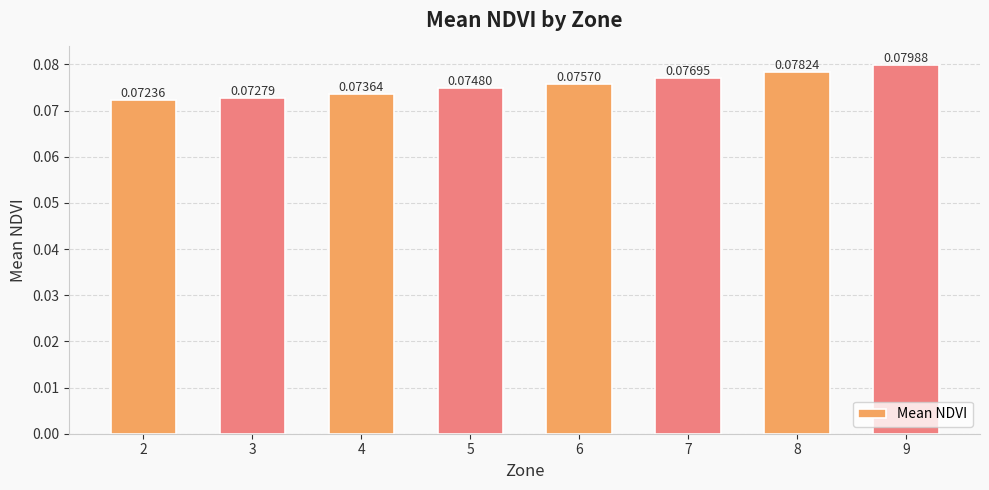

Which has a higher value, 5 or 8?

8